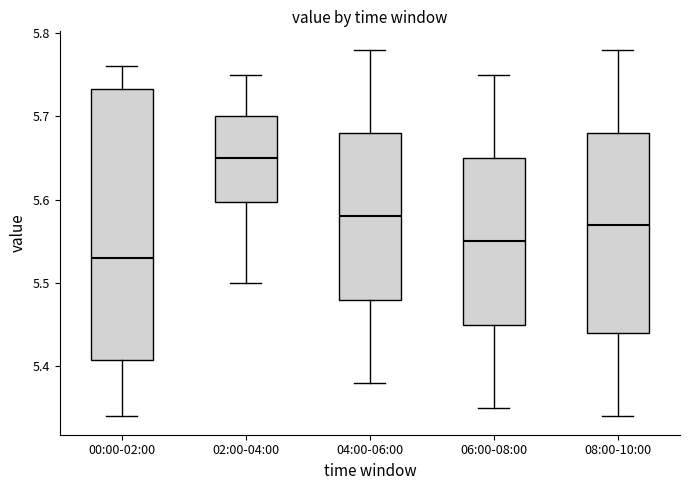

Reading left to right, transcribe this box plot: for each box, give where its median line is, the range the box spans, and where its two whiskers end, as read against the y-axis. The values are not printed on the chart, so give them approximately, as read against the axis.

00:00-02:00: median 5.53, box 5.41 to 5.73, whiskers 5.34 to 5.76
02:00-04:00: median 5.65, box 5.60 to 5.70, whiskers 5.50 to 5.75
04:00-06:00: median 5.58, box 5.48 to 5.68, whiskers 5.38 to 5.78
06:00-08:00: median 5.55, box 5.45 to 5.65, whiskers 5.35 to 5.75
08:00-10:00: median 5.57, box 5.44 to 5.68, whiskers 5.34 to 5.78